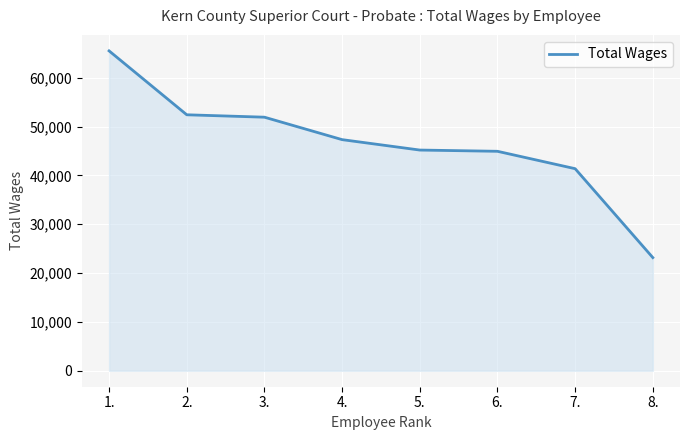

True or false: there are more than 2 points higher than both neighbors.

False